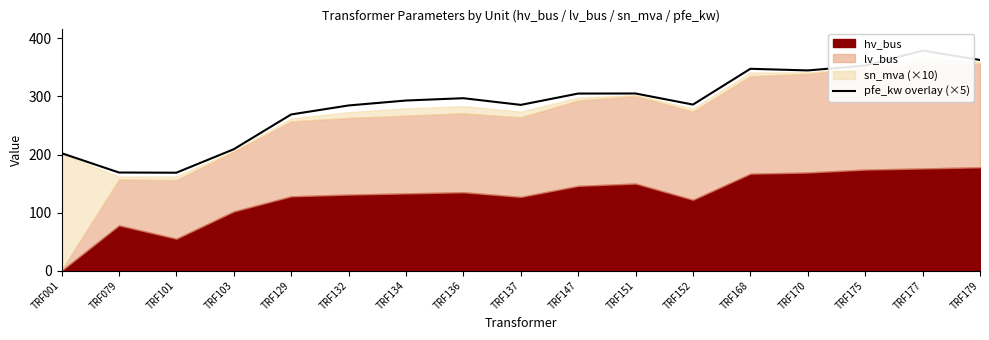

How many lines are shown in the chart?

1